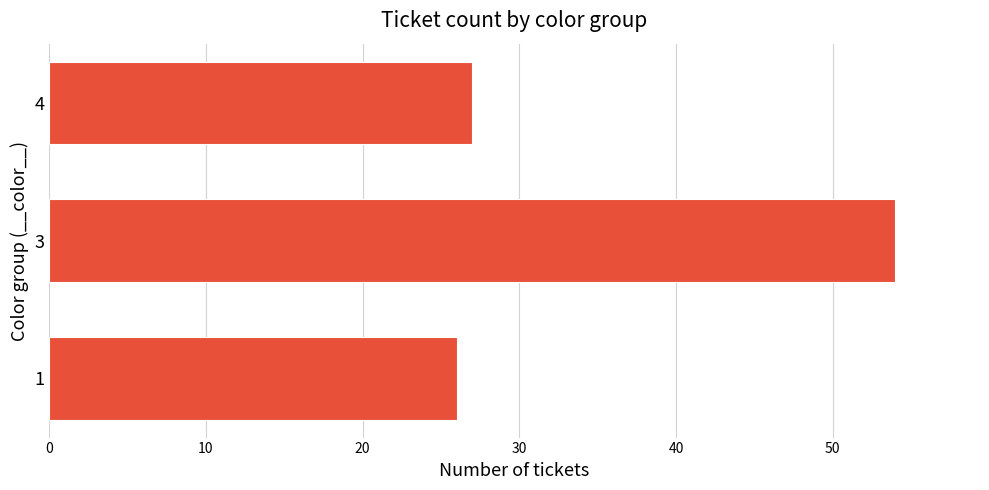

What is the ratio of the value at 4 to the value at 1?

1.0